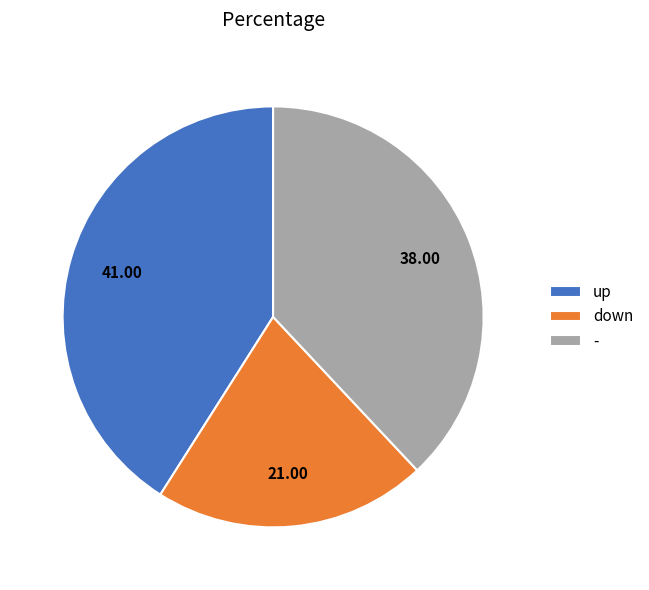

Count the number of slices in the pie.

3